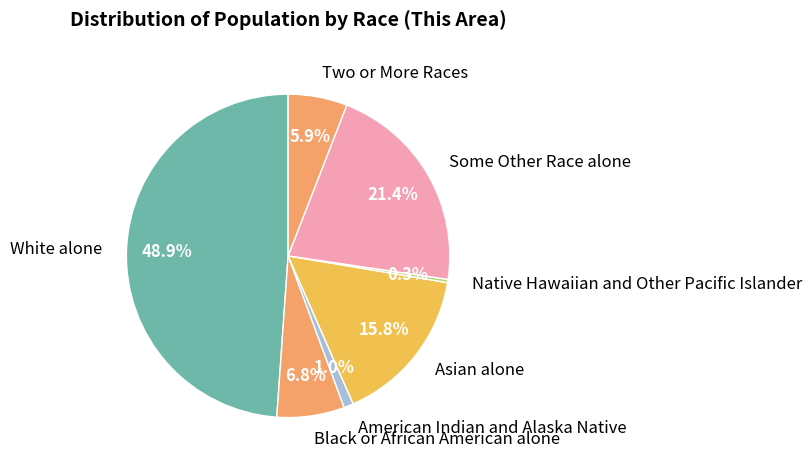

To the nearest percent, what is the average slice percentage?

14%